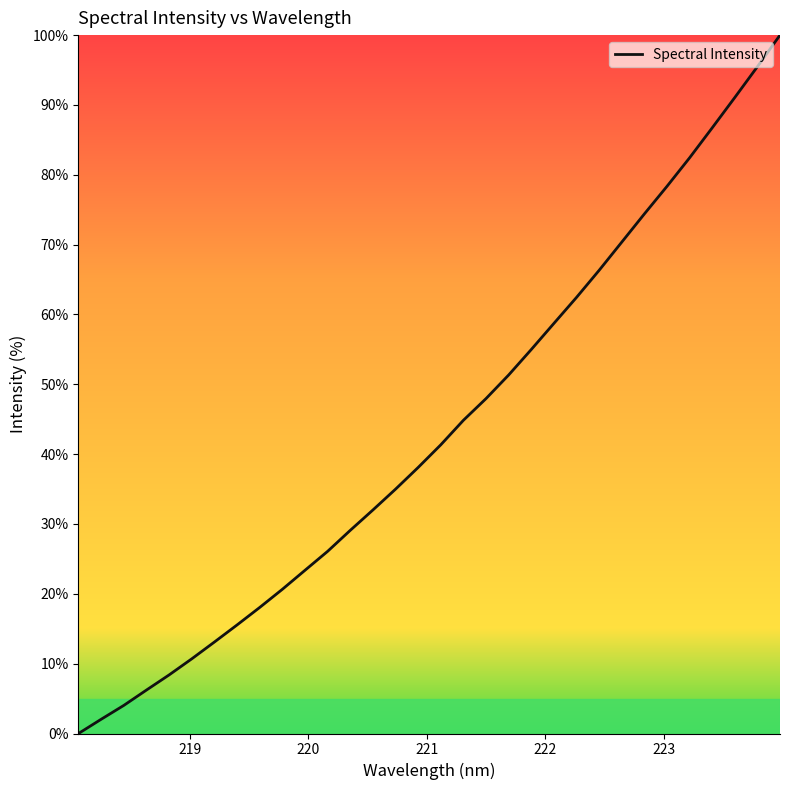

What is the maximum value shown in the chart?

100.0